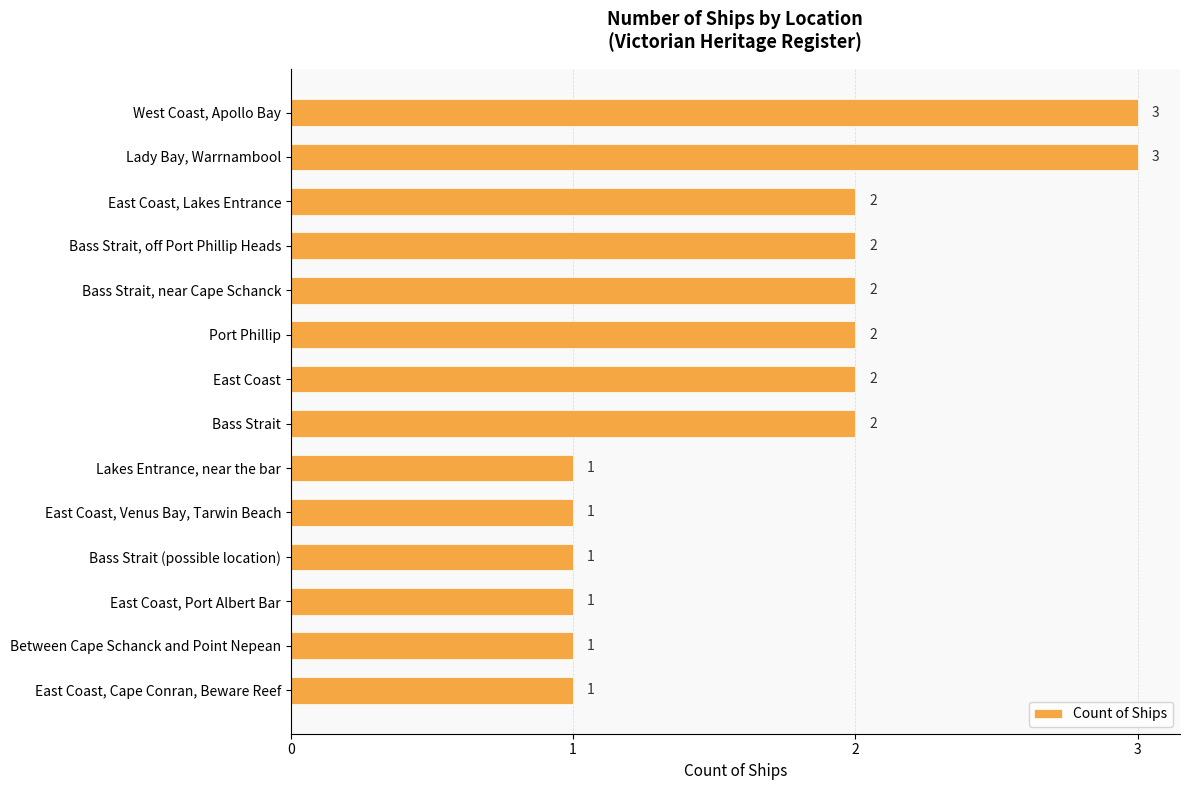

What is the value of the 9th bar from the top?

1